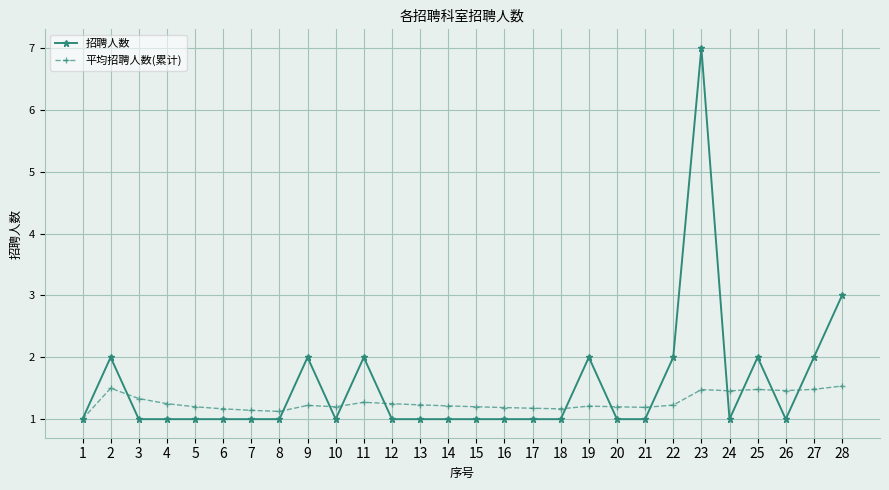

True or false: 招聘人数 has more than 2 points higher than both neighbors.

True